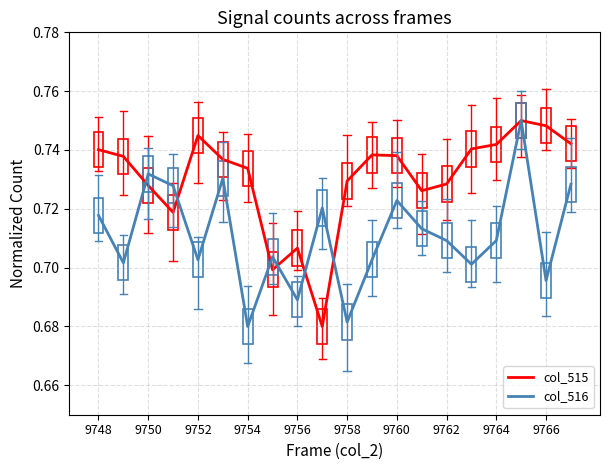

List the series in order of their peak value, lowest first.

col_515, col_516